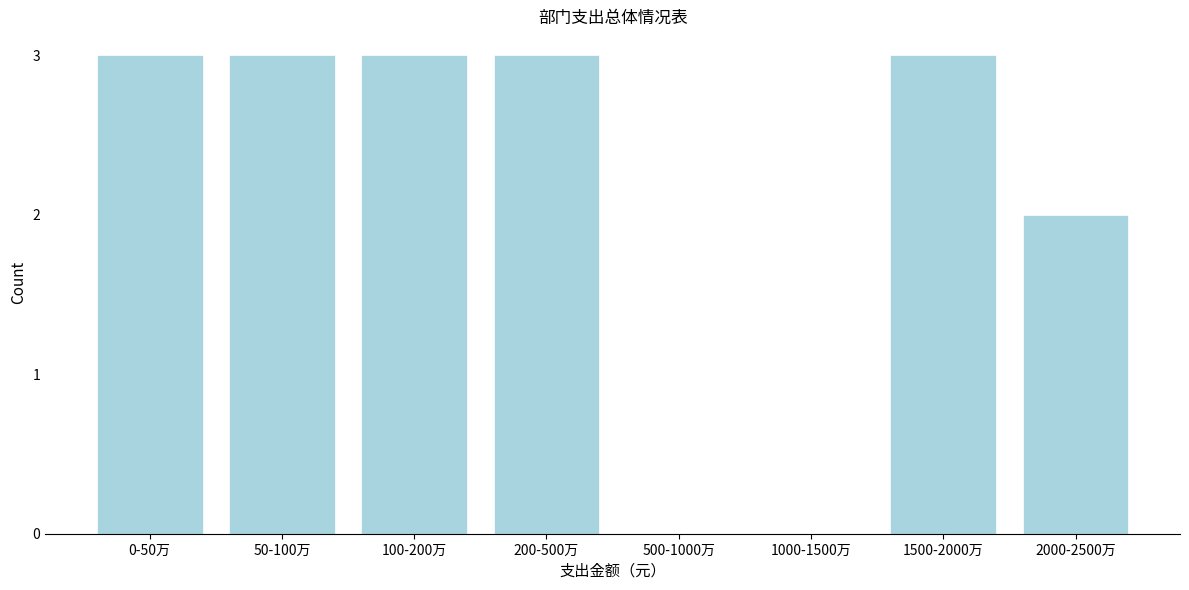

Reading left to right, list all the values displayed in this chart.

0-50万=3	50-100万=3	100-200万=3	200-500万=3	500-1000万=0	1000-1500万=0	1500-2000万=3	2000-2500万=2